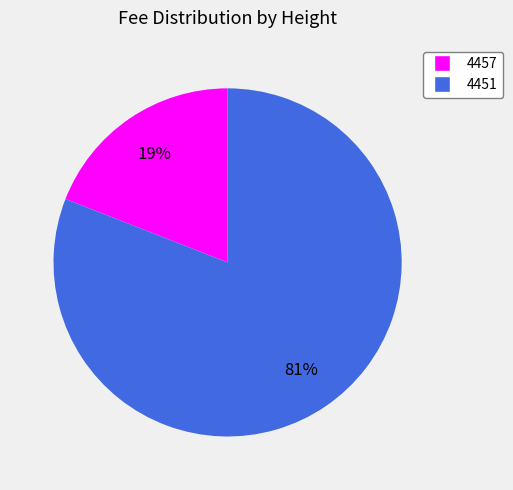

To the nearest percent, what is the difference between the 4451 and 4457 slice percentages?

62%